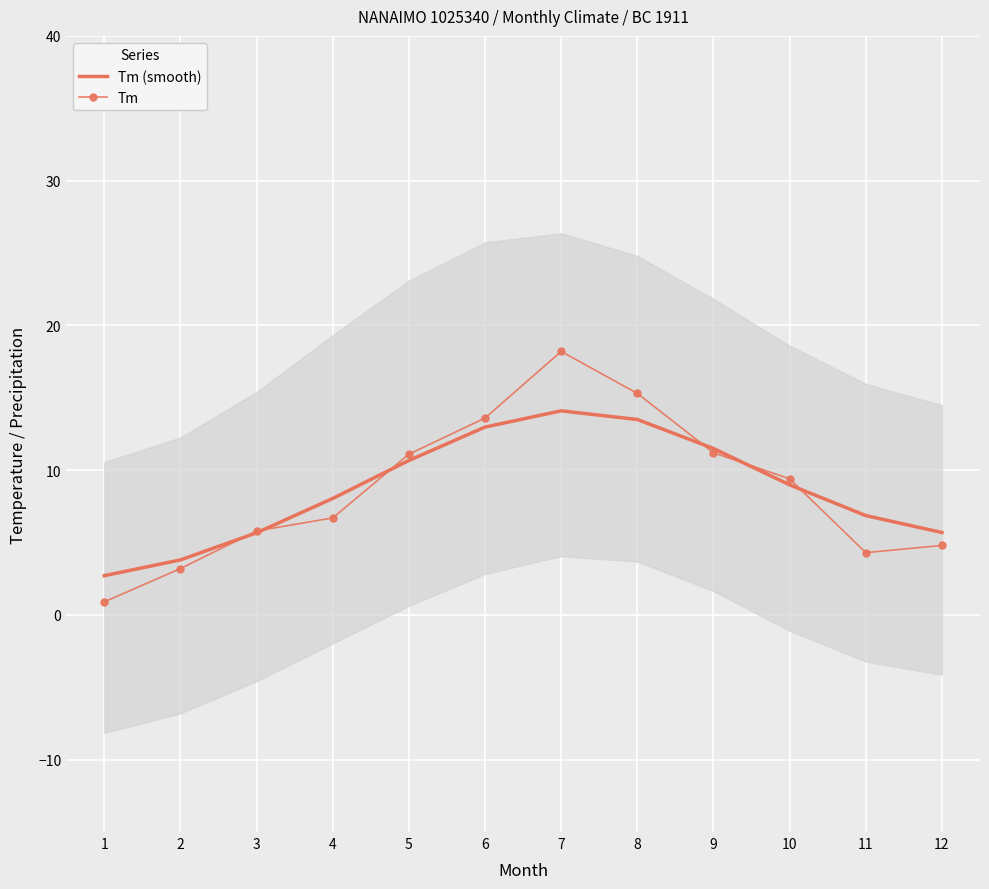

Where is the first local maximum for Tm?

7